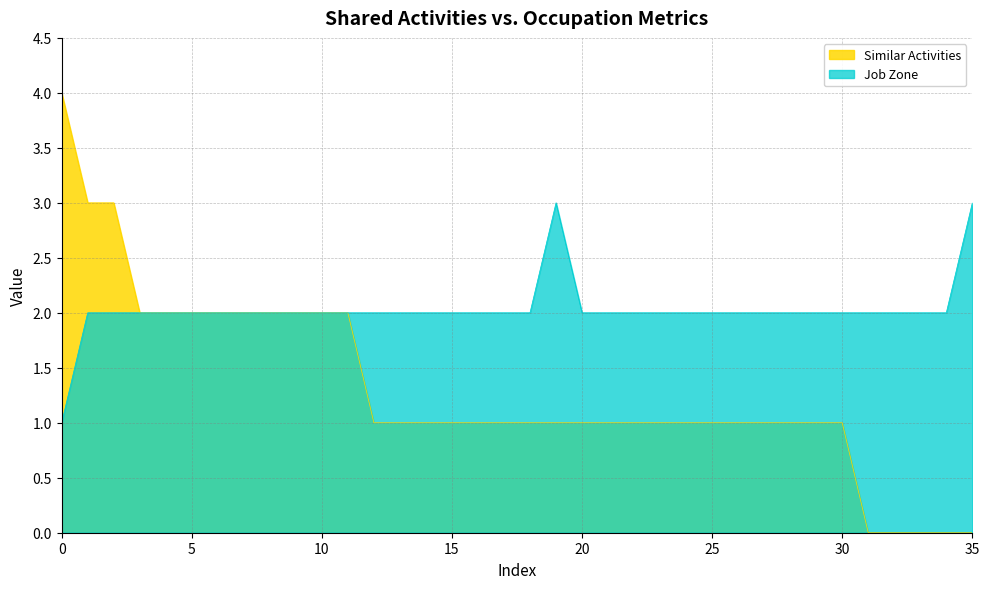

True or false: Similar Activities has a value of 3 at 2.

False